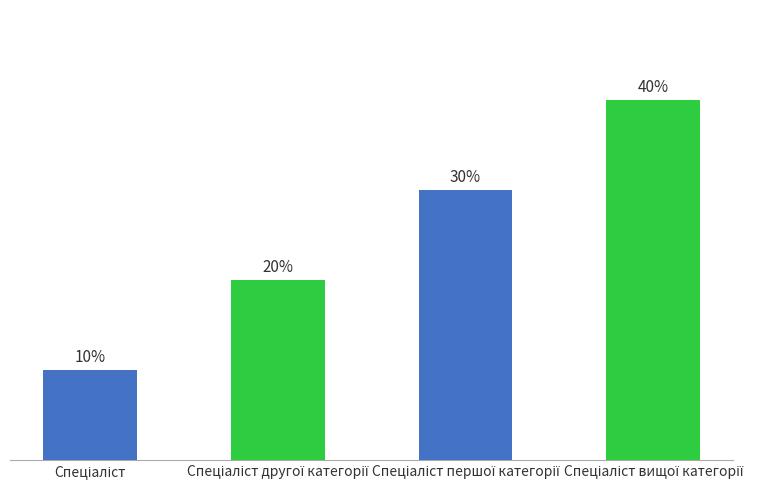

List the labels in order of value, smallest first.

Спеціаліст, Спеціаліст другої категорії, Спеціаліст першої категорії, Спеціаліст вищої категорії